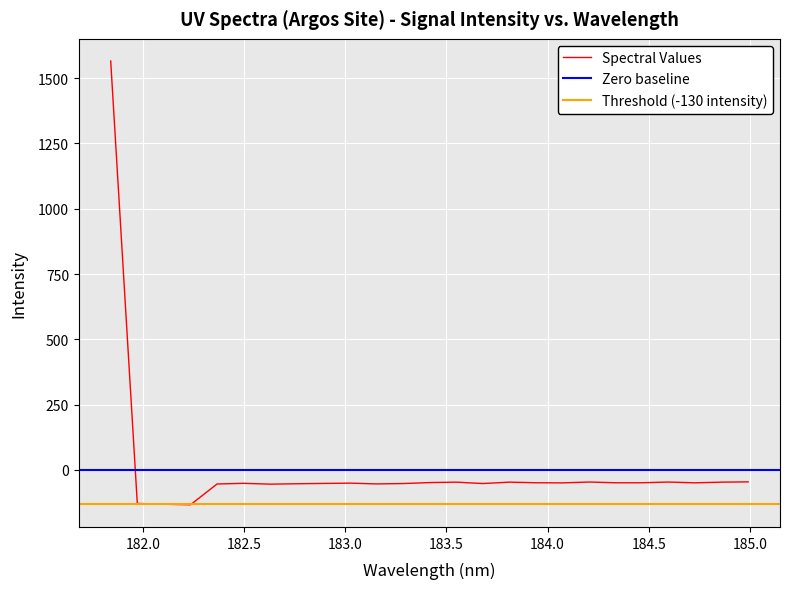

What is the lowest value of the Spectral Values series?

-133.3